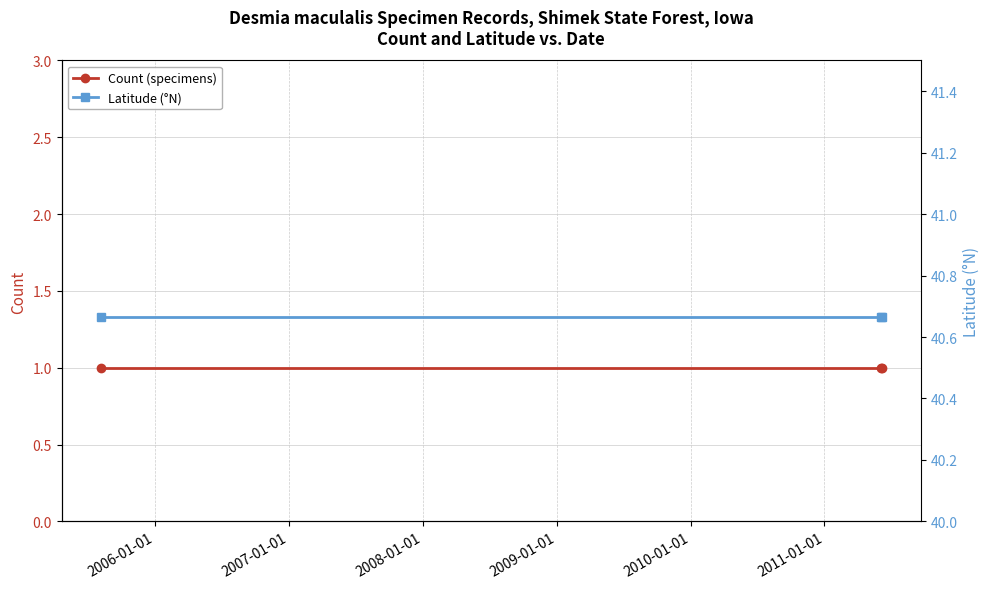

What are all the series names shown in the legend?

Count, Latitude